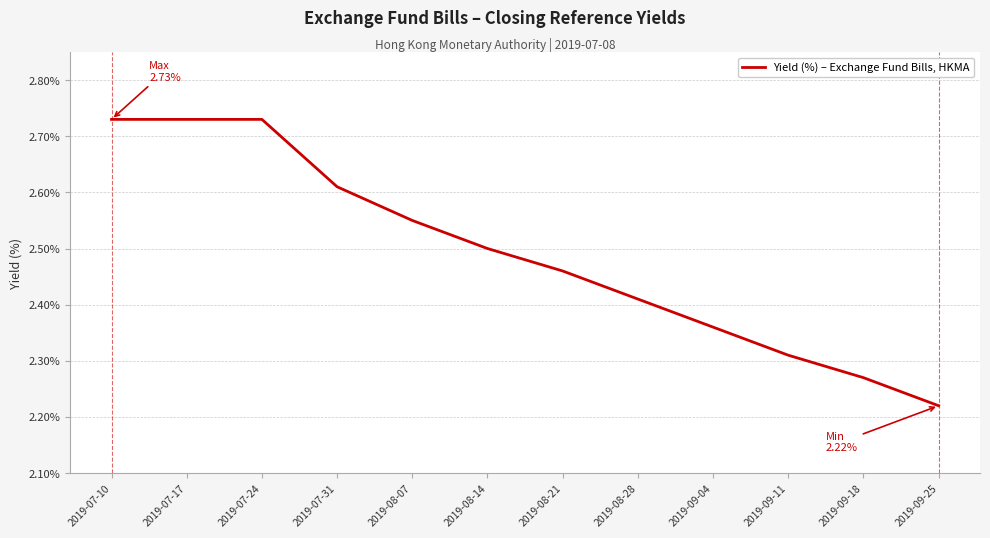

Does the chart display data point markers on the line(s)?

No